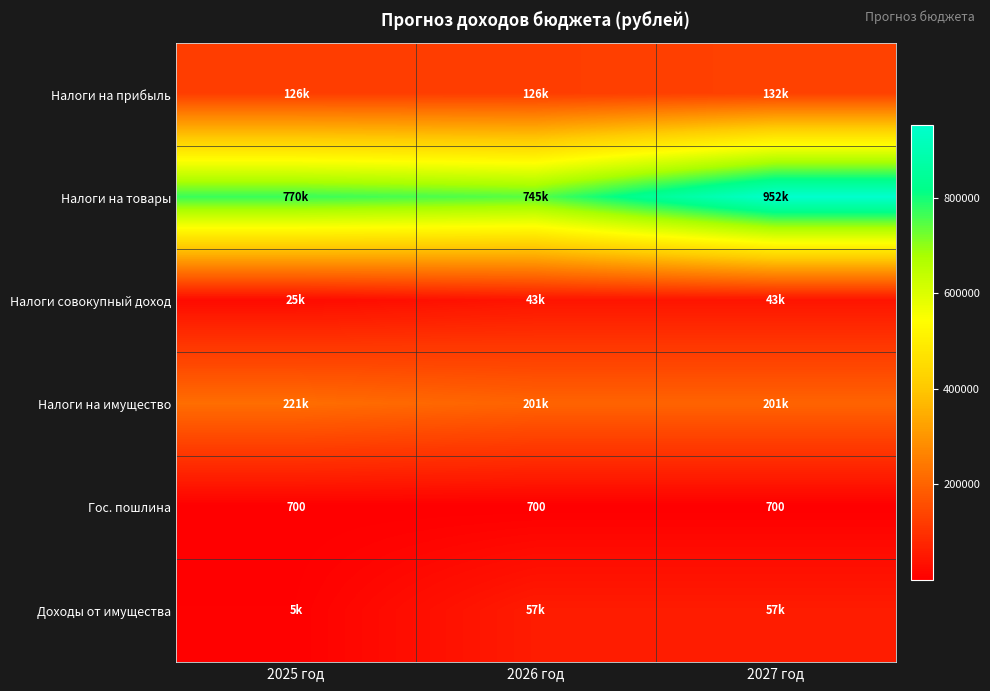

What is the minimum value for Налоги на прибыль?

125700.0